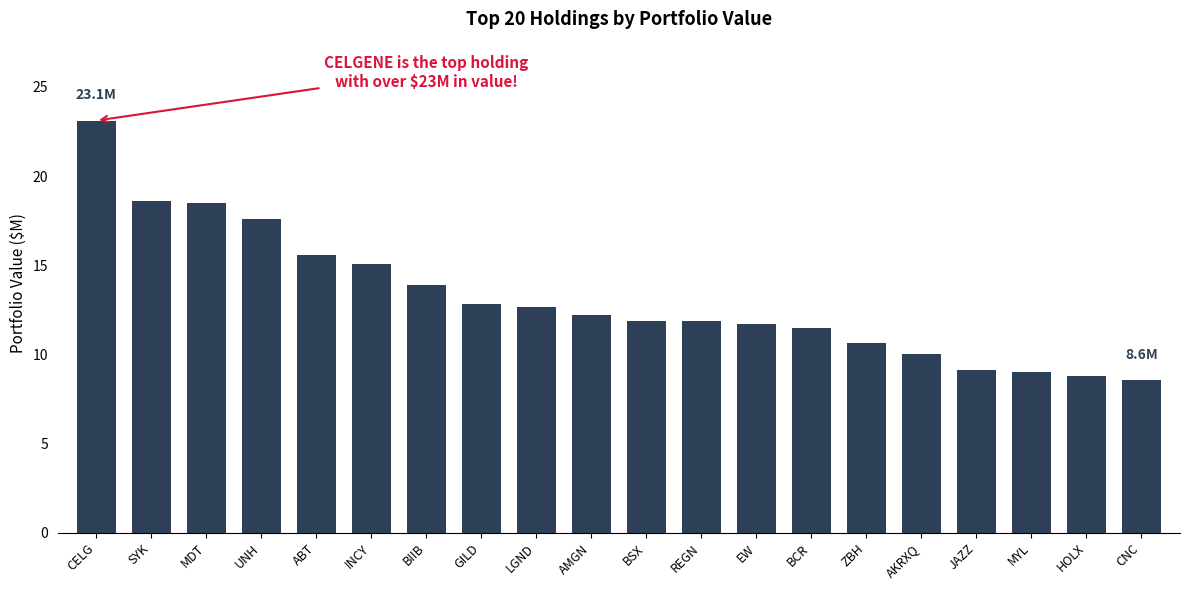

The chart shows a value of 4.6 at BCR. True or false?

False